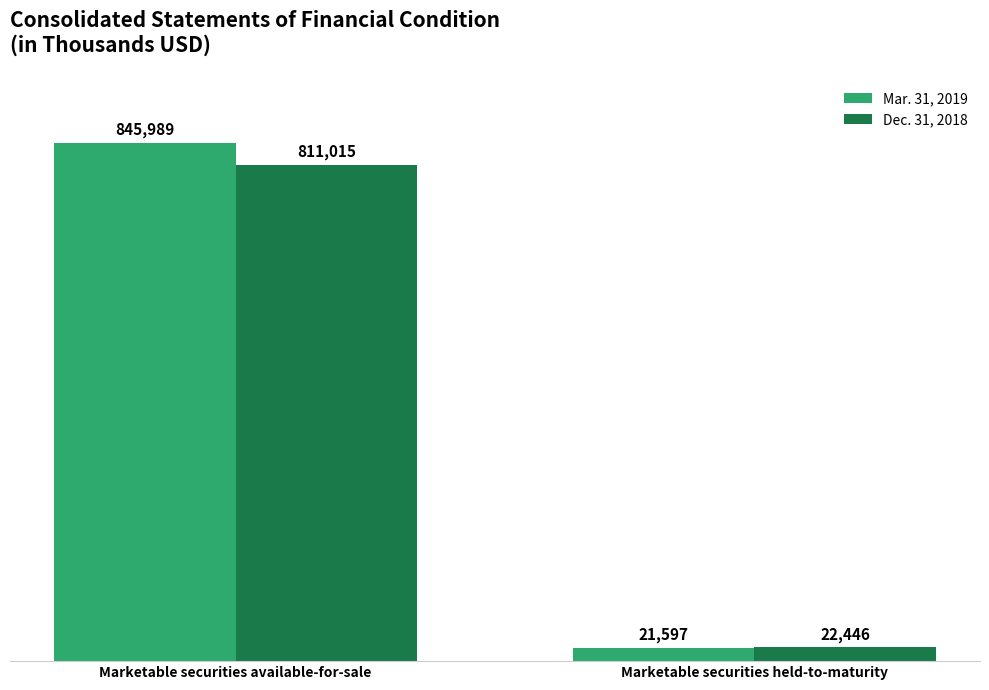

What is the label of the 1st bar from the right?

Marketable securities held-to-maturity